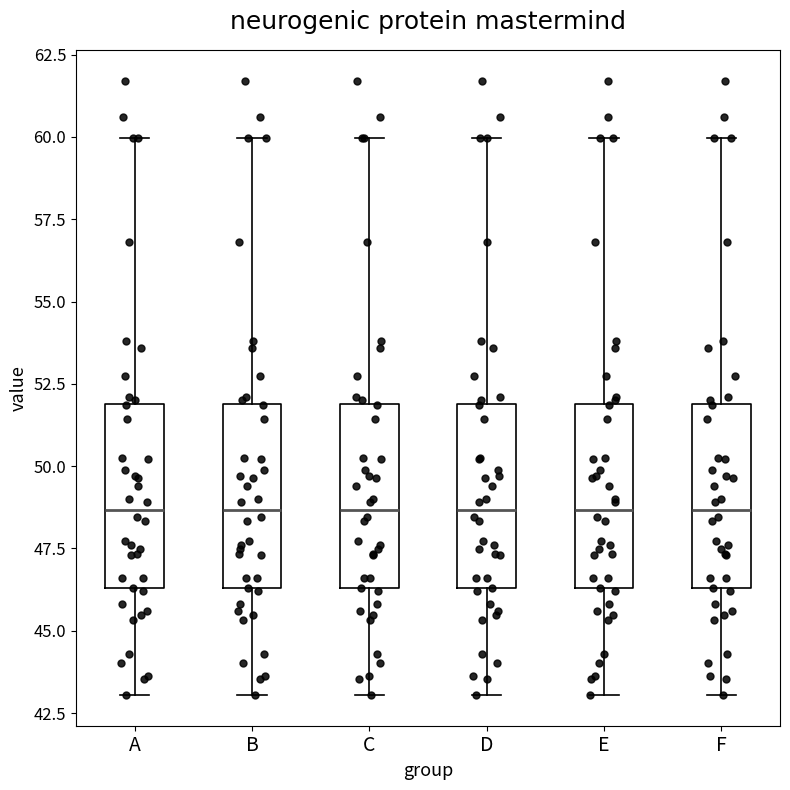

Reading left to right, transcribe this box plot: for each box, give where its median line is, the range the box spans, and where its two whiskers end, as read against the y-axis. The values are not printed on the chart, so give them approximately, as read against the axis.

A: median 48.5, box 46.5 to 52.0, whiskers 43.0 to 60.0
B: median 48.5, box 46.5 to 52.0, whiskers 43.0 to 60.0
C: median 48.5, box 46.5 to 52.0, whiskers 43.0 to 60.0
D: median 48.5, box 46.5 to 52.0, whiskers 43.0 to 60.0
E: median 48.5, box 46.5 to 52.0, whiskers 43.0 to 60.0
F: median 48.5, box 46.5 to 52.0, whiskers 43.0 to 60.0